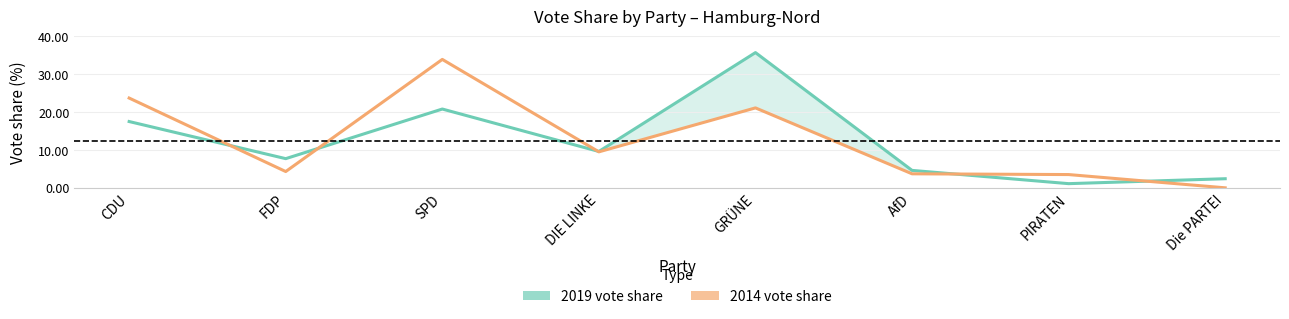

True or false: 2014_% has a value of 33.9 at SPD.

True